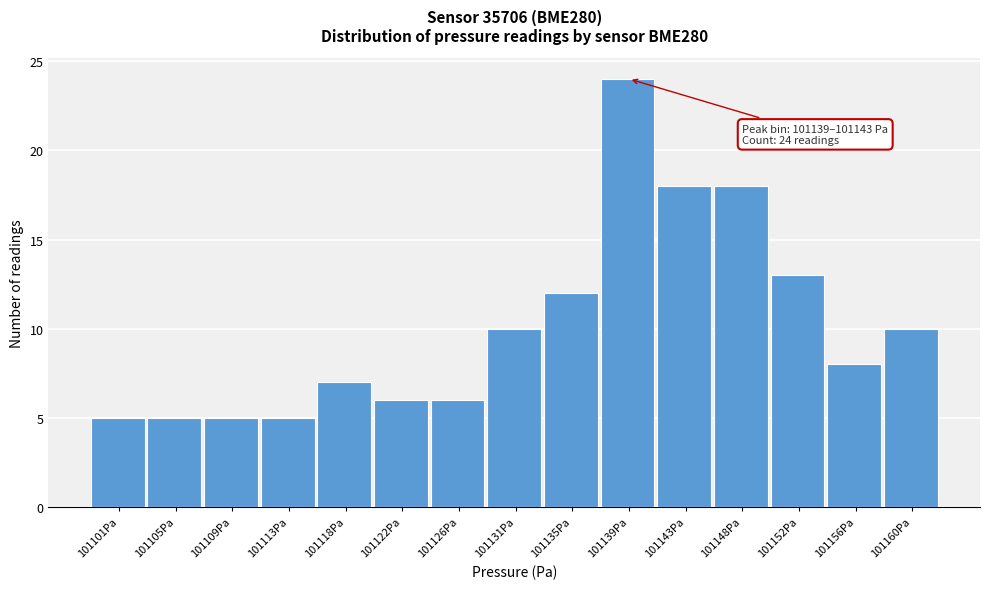

Reading left to right, what are all the values shown in this chart?

101101Pa=5	101105Pa=5	101109Pa=5	101113Pa=5	101118Pa=7	101122Pa=6	101126Pa=6	101131Pa=10	101135Pa=12	101139Pa=24	101143Pa=18	101148Pa=18	101152Pa=13	101156Pa=8	101160Pa=10